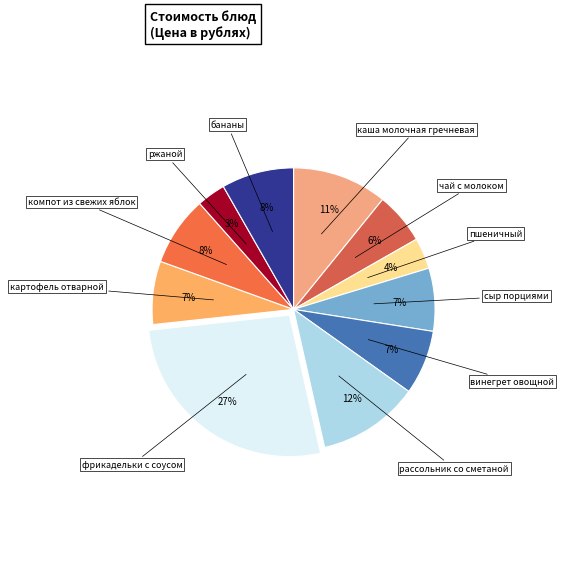

How many slices are in this pie chart?

11